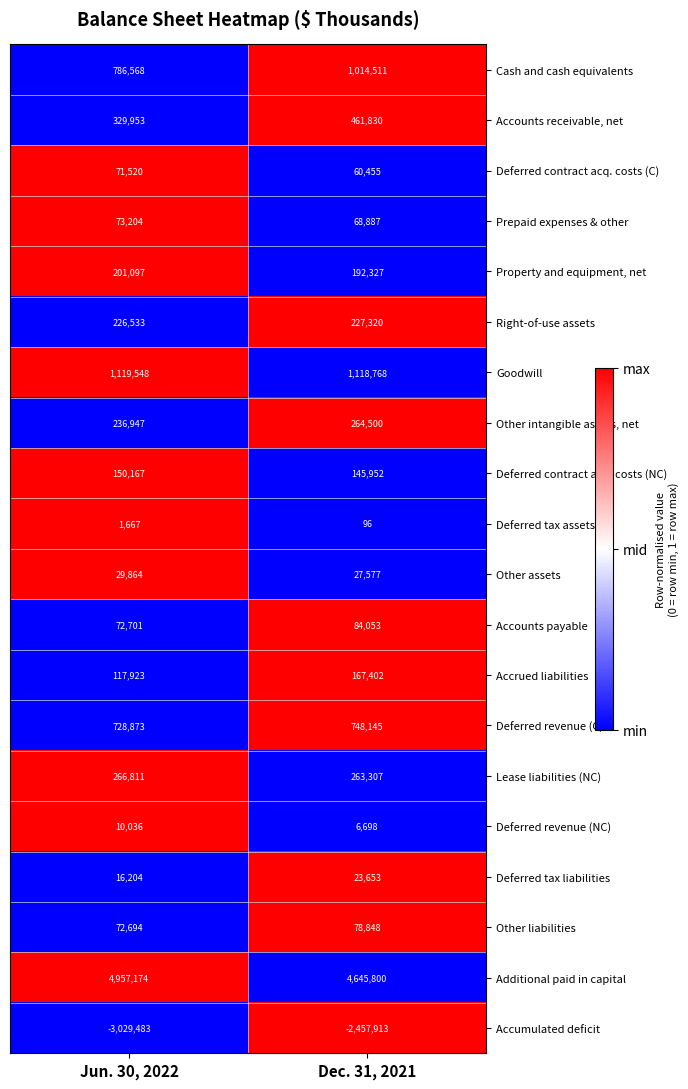

Rank the series by their maximum value, from lowest to highest.

Accumulated deficit, Deferred tax assets, Deferred revenue (NC), Deferred tax liabilities, Other assets, Deferred contract acq. costs (C), Prepaid expenses & other, Other liabilities, Accounts payable, Deferred contract acq. costs (NC), Accrued liabilities, Property and equipment, net, Right-of-use assets, Other intangible assets, net, Lease liabilities (NC), Accounts receivable, net, Deferred revenue (C), Cash and cash equivalents, Goodwill, Additional paid in capital